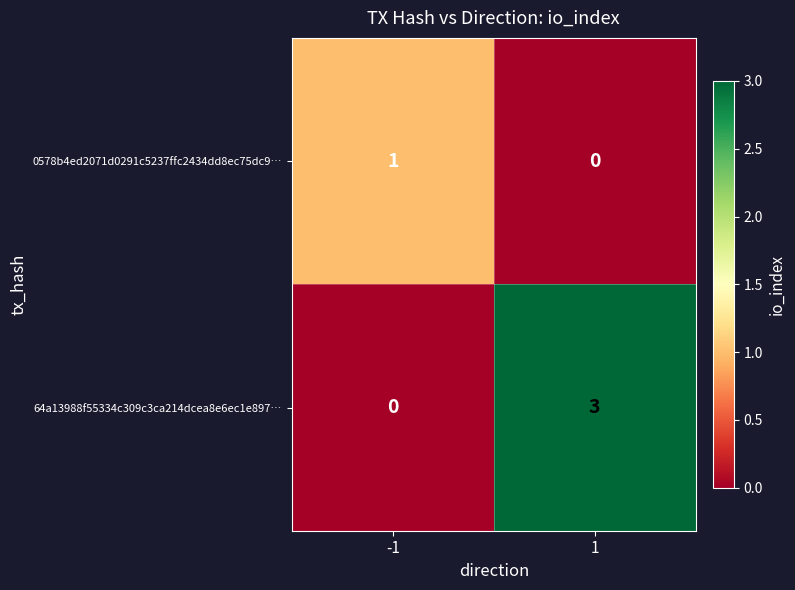

What is the maximum value for 64a13988f55334c309c3ca214dcea8e6ec1e897…?

3